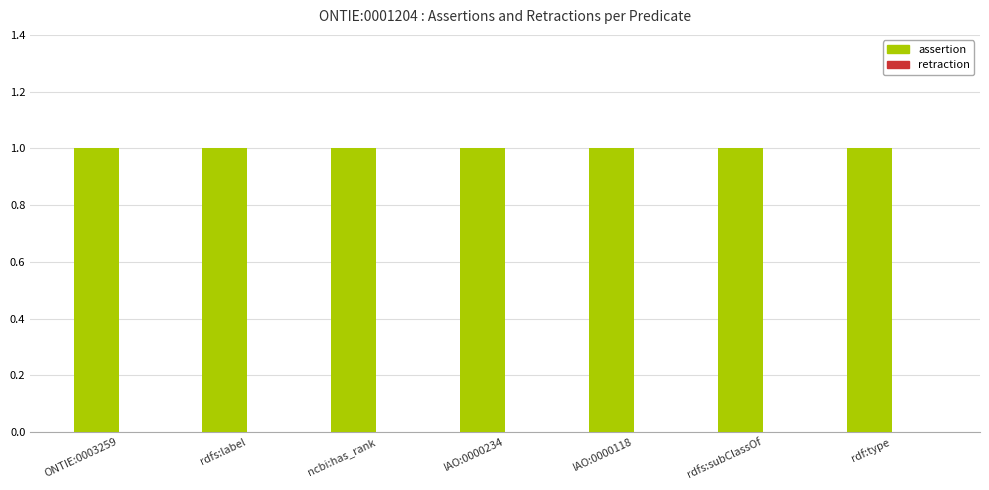

How many categories are shown in the chart?

7